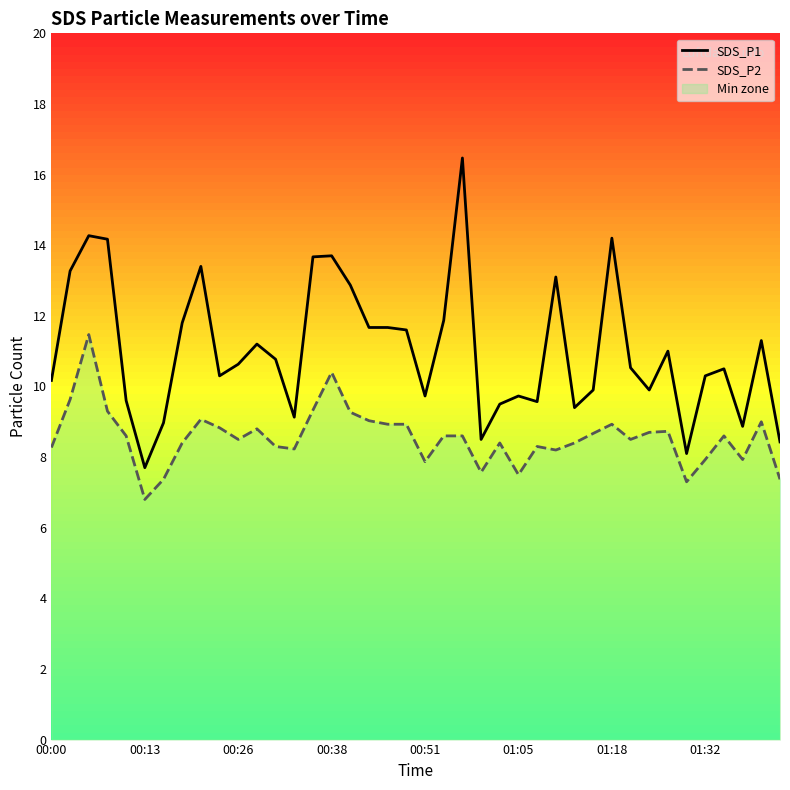

True or false: SDS_P2 and SDS_P1 intersect in this chart.

False